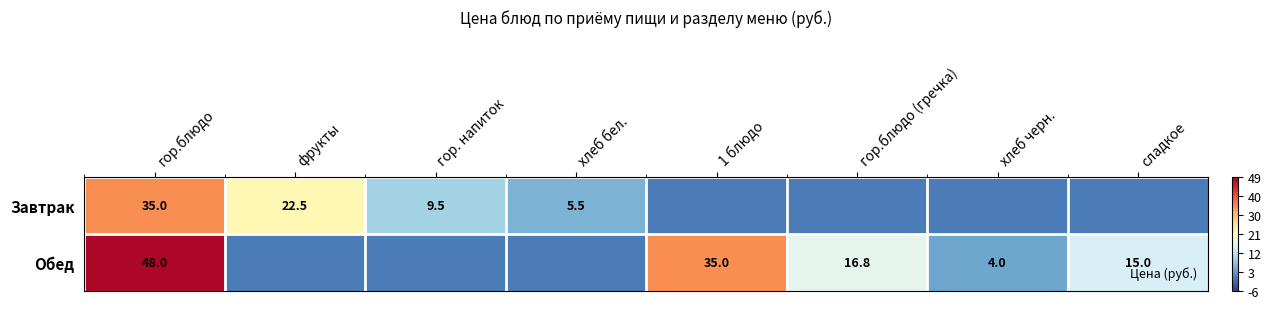

Rank the categories by Завтрак value from lowest to highest.

1 блюдо, гор.блюдо (гречка), хлеб черн., сладкое, хлеб бел., гор. напиток, фрукты, гор.блюдо